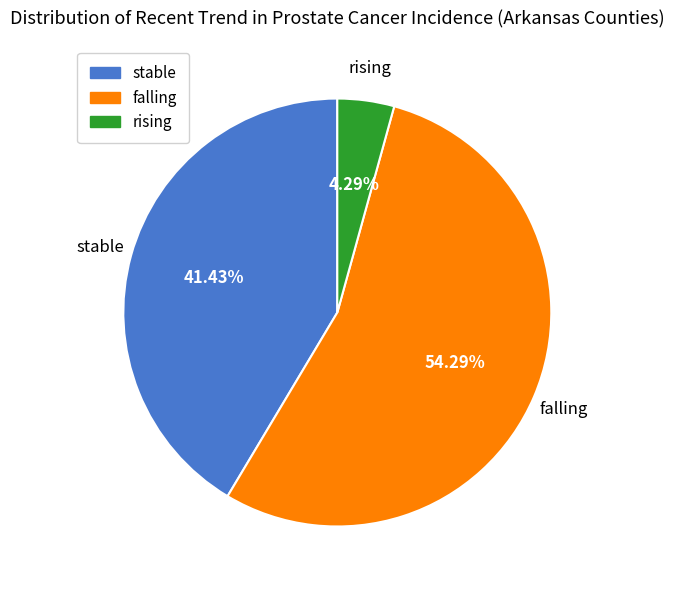

Which slice is the largest?

falling